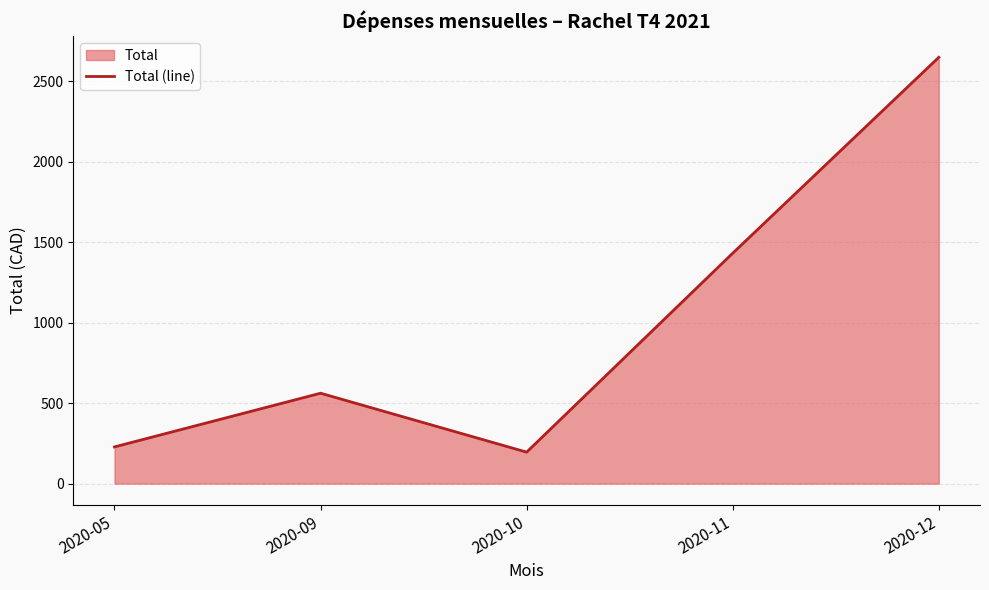

Which category has the highest value across all series?

2020-12